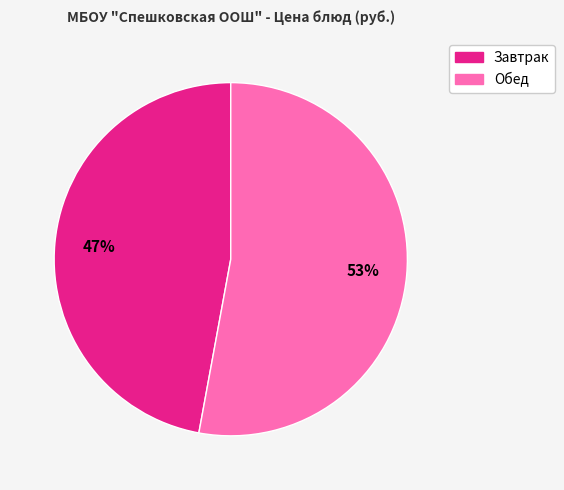

Which slice is the smallest?

Завтрак